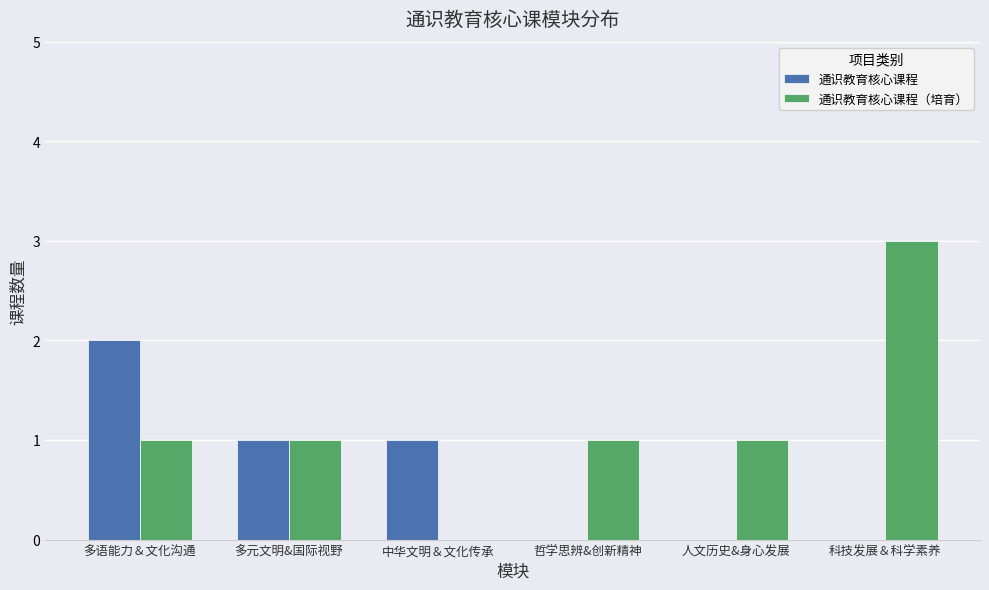

Between 多元文明&国际视野 and 哲学思辨&创新精神, which series saw the biggest shift?

通识教育核心课程